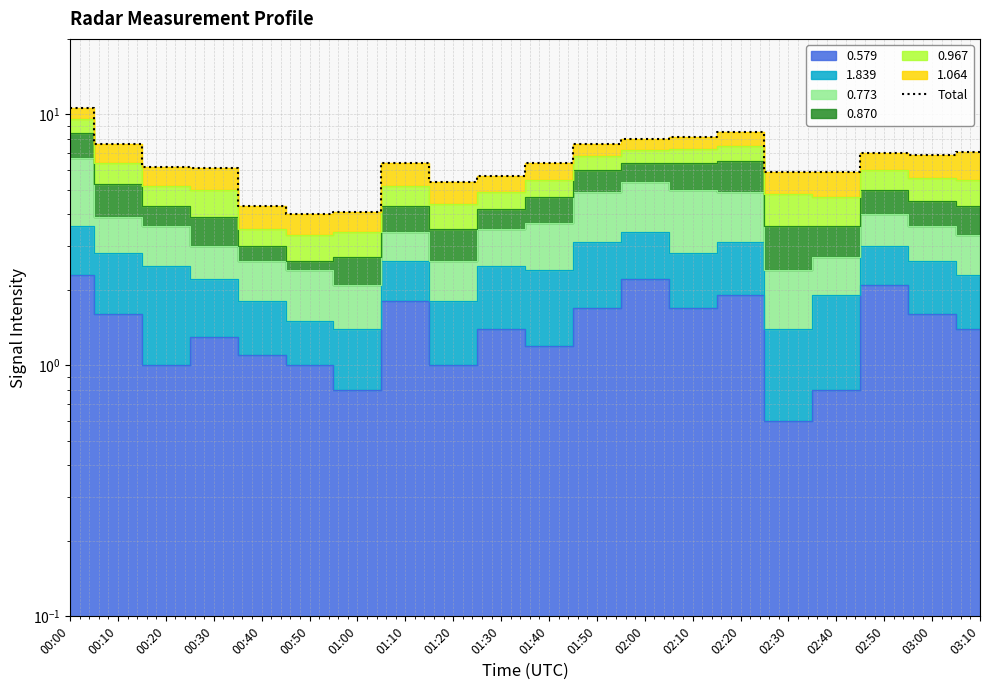

The value at 02:50 is 7.0. True or false?

True